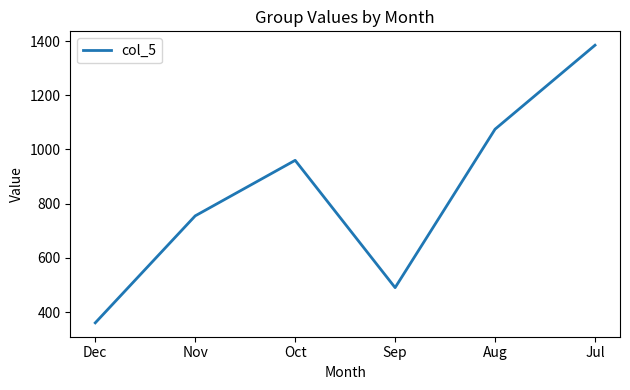

At which category does the chart reach its minimum across all series?

Dec